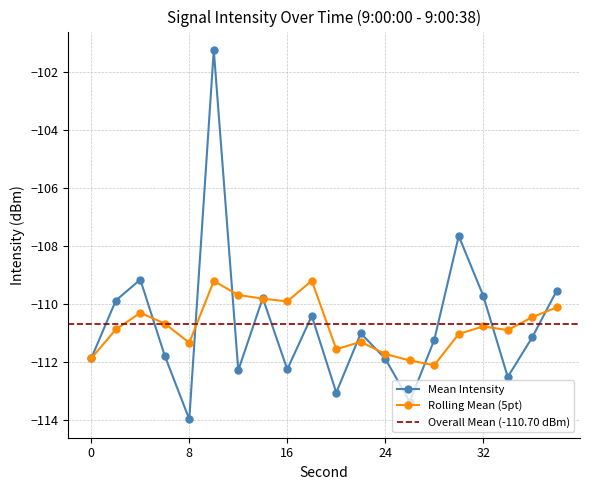

True or false: Rolling Mean (5pt) has a value of -109.9 at 16.

True